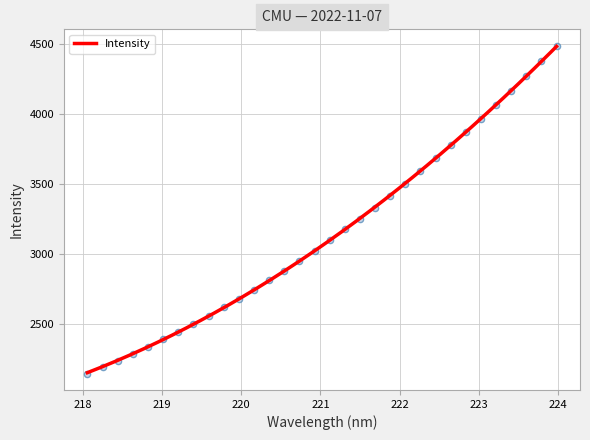

What is the change in value from 221.8812 to 222.6447?

+362.2